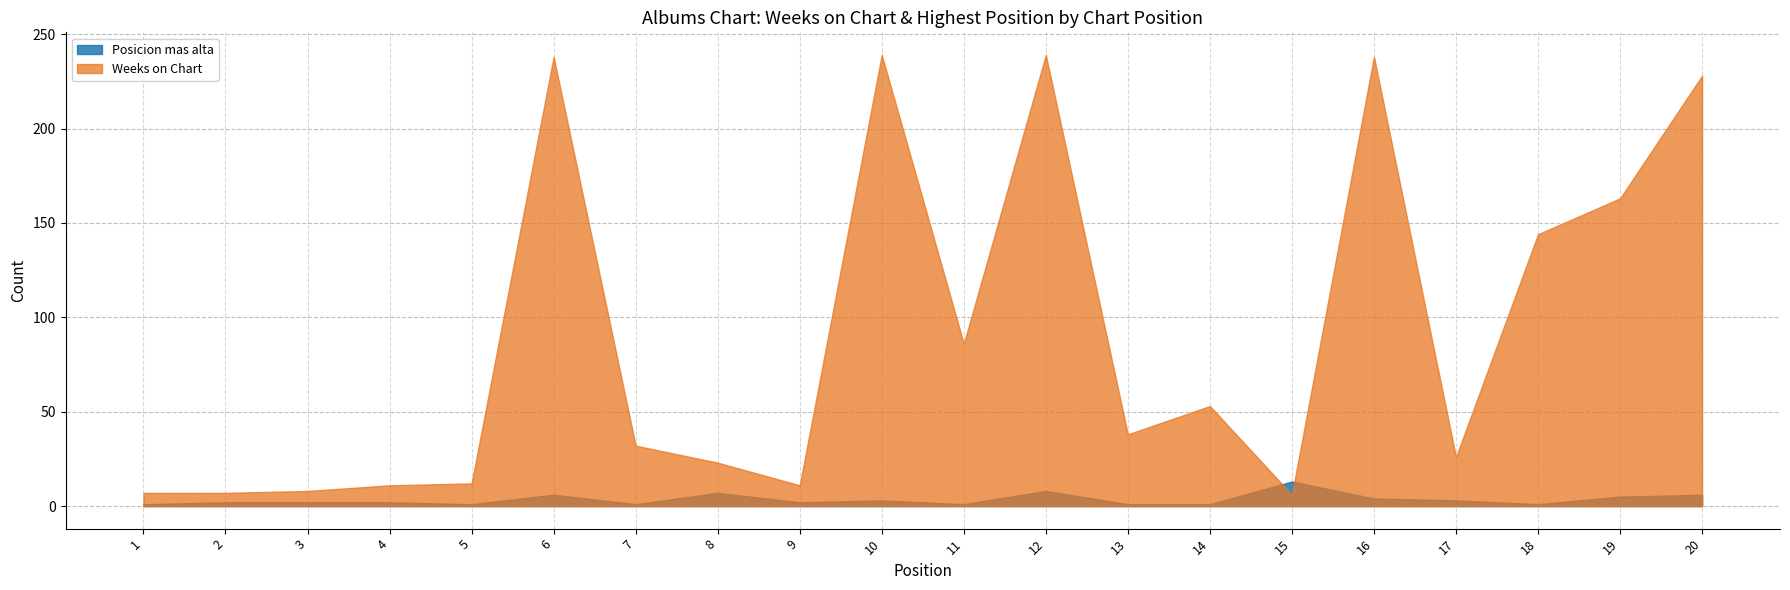

What is the sum of the Weeks on Chart values at 14 and 7?

85